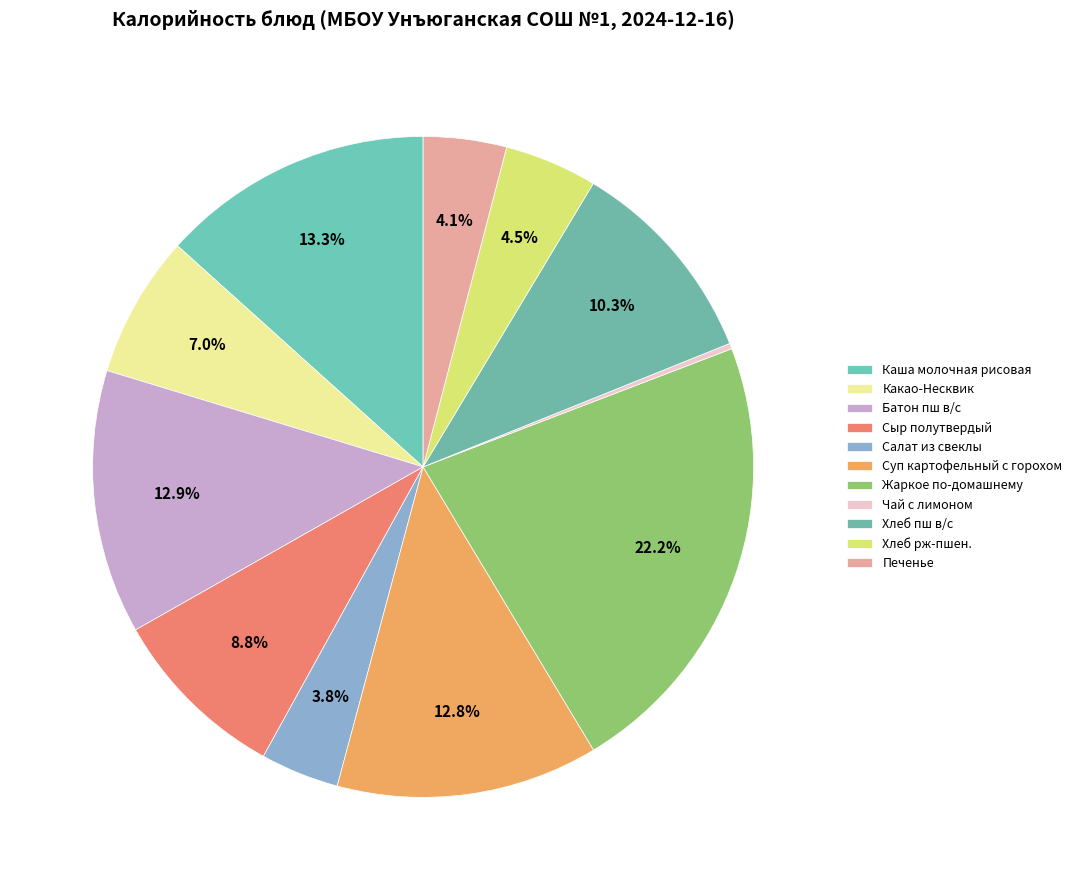

The Какао-Несквик slice represents 7% of the pie. True or false?

True